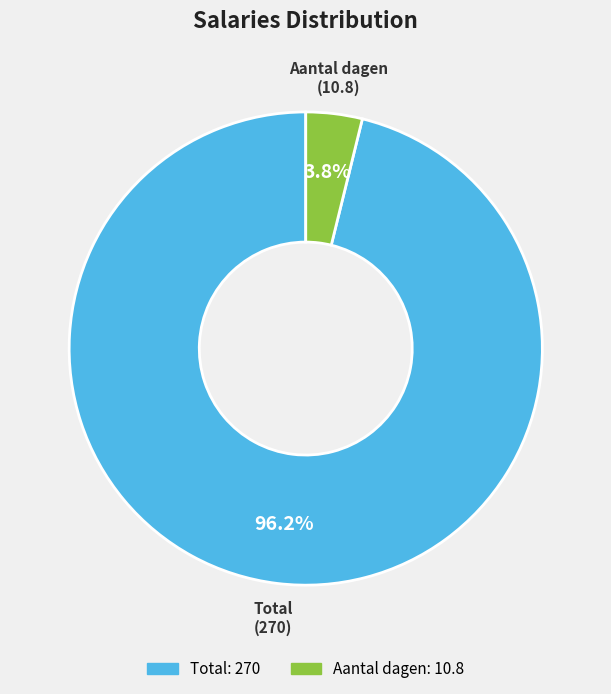

To the nearest percent, what is the difference between the Total and Aantal dagen slice percentages?

92%